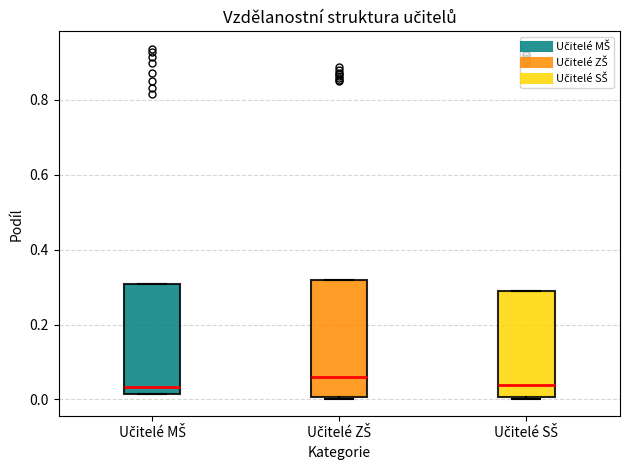

Reading left to right, read every box against the y-axis: the position of its median line, the range the box covers, and the ends of its whiskers. The values are not printed on the chart, so give them approximately, as read against the axis.

Učitelé MŠ: median 0.04, box 0.02 to 0.30, whiskers 0.02 to 0.30
Učitelé ZŠ: median 0.06, box 0.00 to 0.32, whiskers 0.00 to 0.32
Učitelé SŠ: median 0.04, box 0.00 to 0.30, whiskers 0.00 to 0.30